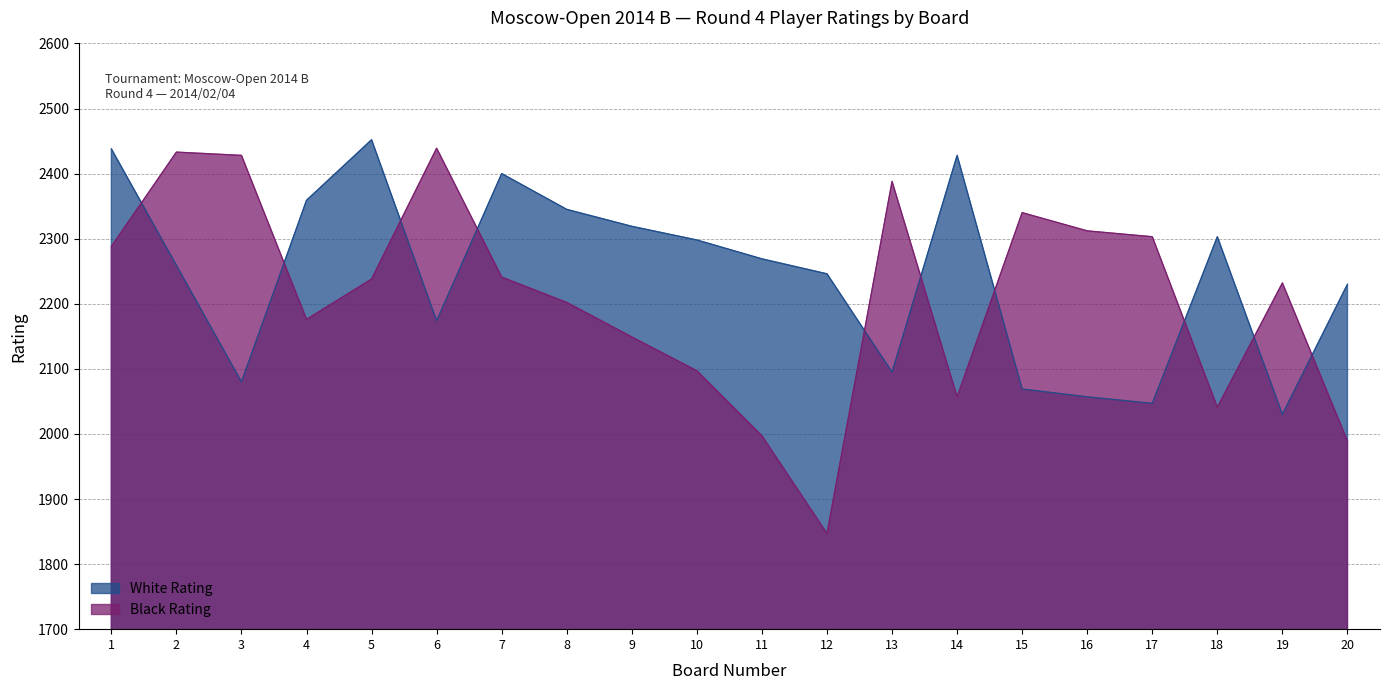

What is the value of the White Rating point at the 3rd from the left?

2080